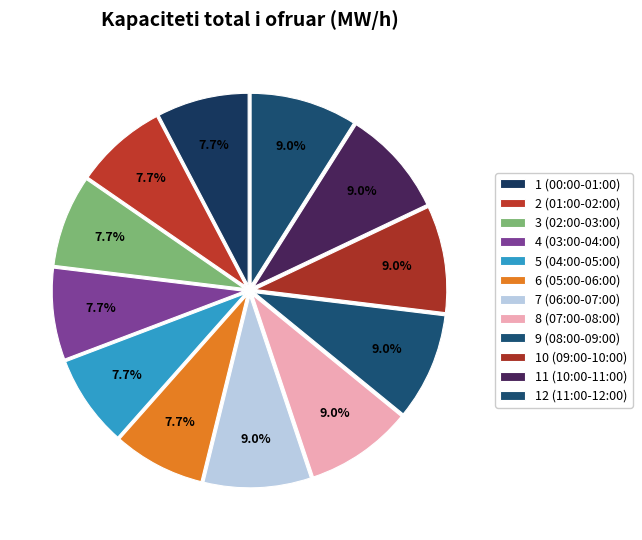

How many segments does this pie chart have?

12